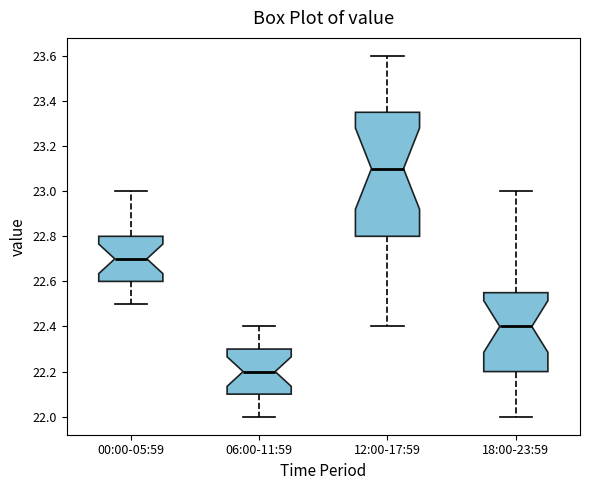

Reading left to right, read every box against the y-axis: the position of its median line, the range the box covers, and the ends of its whiskers. The values are not printed on the chart, so give them approximately, as read against the axis.

00:00-05:59: median 22.70, box 22.60 to 22.80, whiskers 22.50 to 23.00
06:00-11:59: median 22.20, box 22.10 to 22.30, whiskers 22.00 to 22.40
12:00-17:59: median 23.10, box 22.80 to 23.36, whiskers 22.40 to 23.60
18:00-23:59: median 22.40, box 22.20 to 22.56, whiskers 22.00 to 23.00